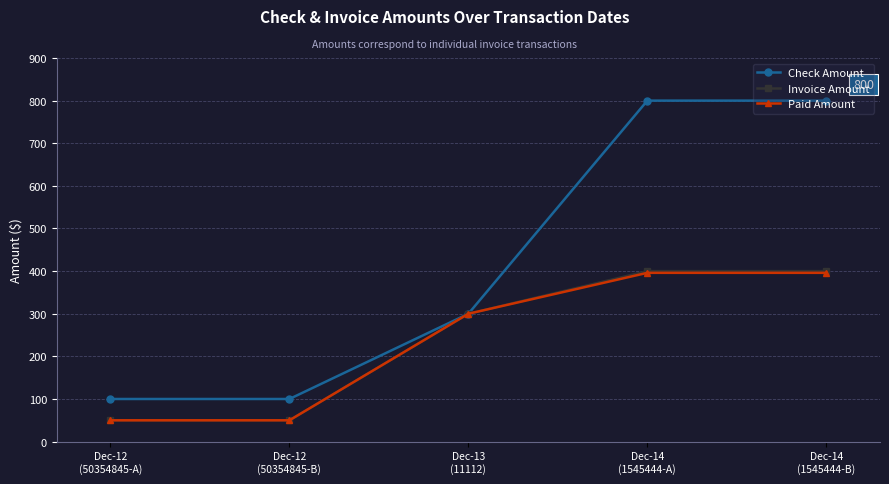

True or false: Check Amount has more than 1 interior local peaks.

False